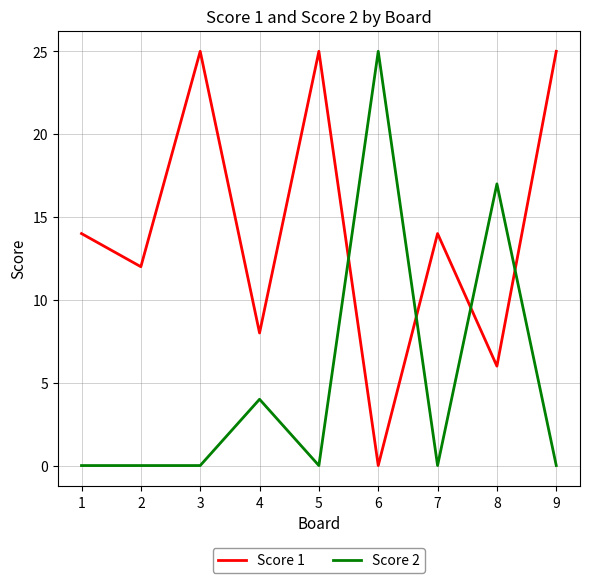

Is it true that Score 2 equals 14 at 3?

False